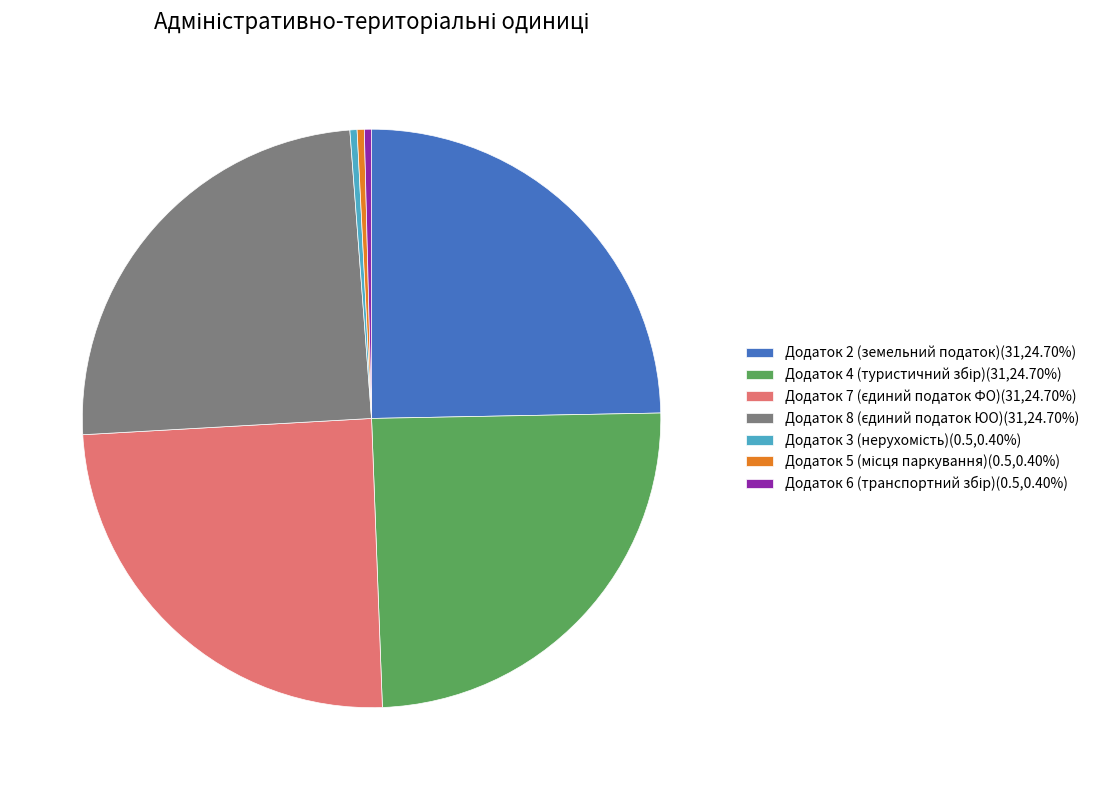

Is there a majority slice in this chart?

No